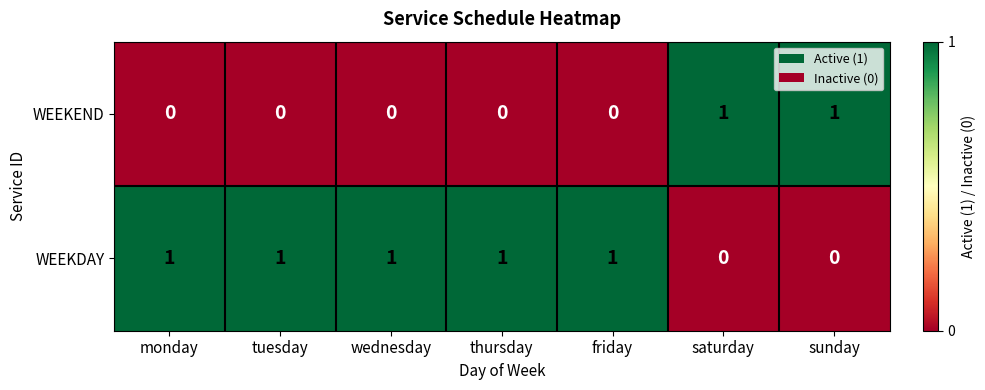

Reading left to right, transcribe all the data shown in this chart.

WEEKEND: 0	0	0	0	0	1	1
WEEKDAY: 1	1	1	1	1	0	0